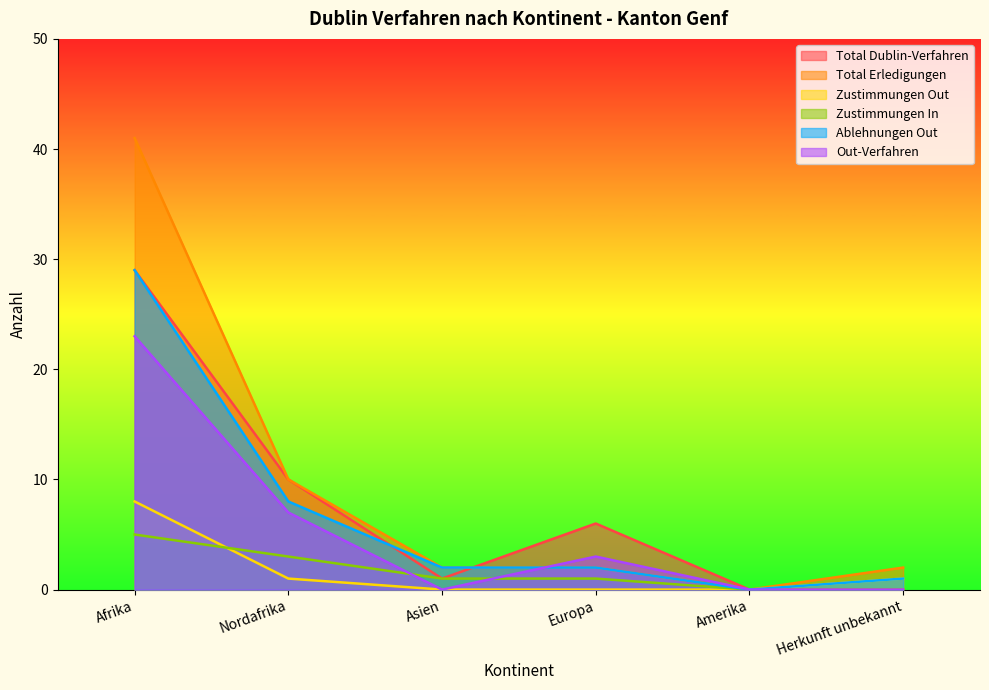

True or false: Out-Verfahren and Zustimmungen Out intersect in this chart.

False